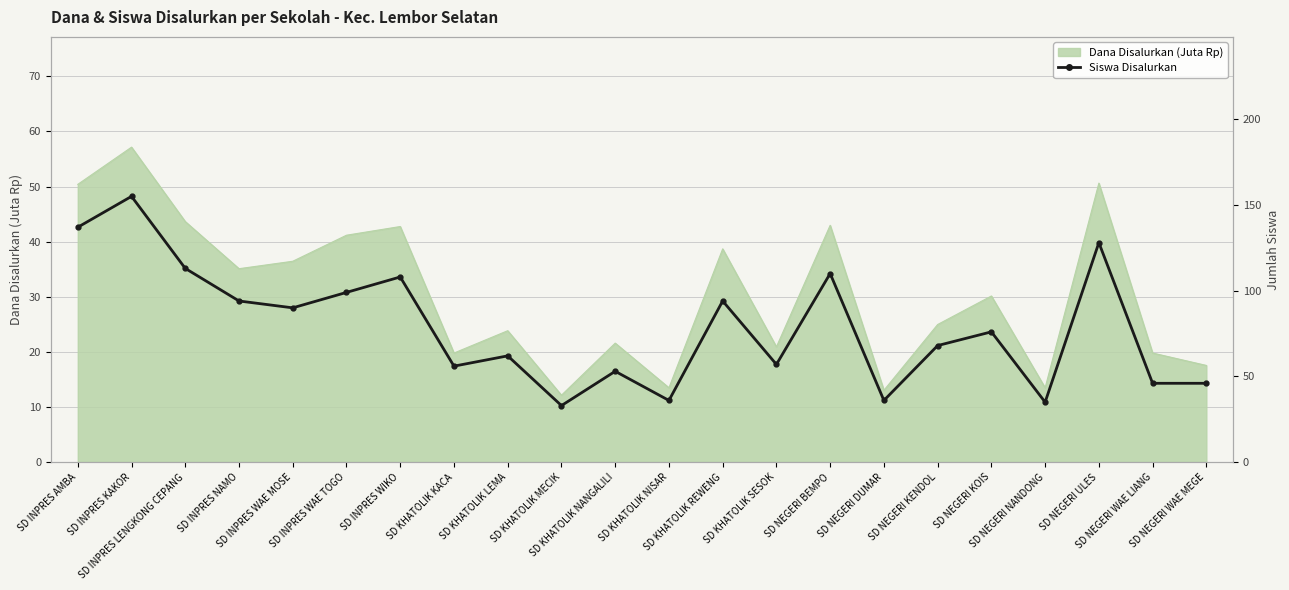

Is it true that the value at SD INPRES NAMO is 39?

False